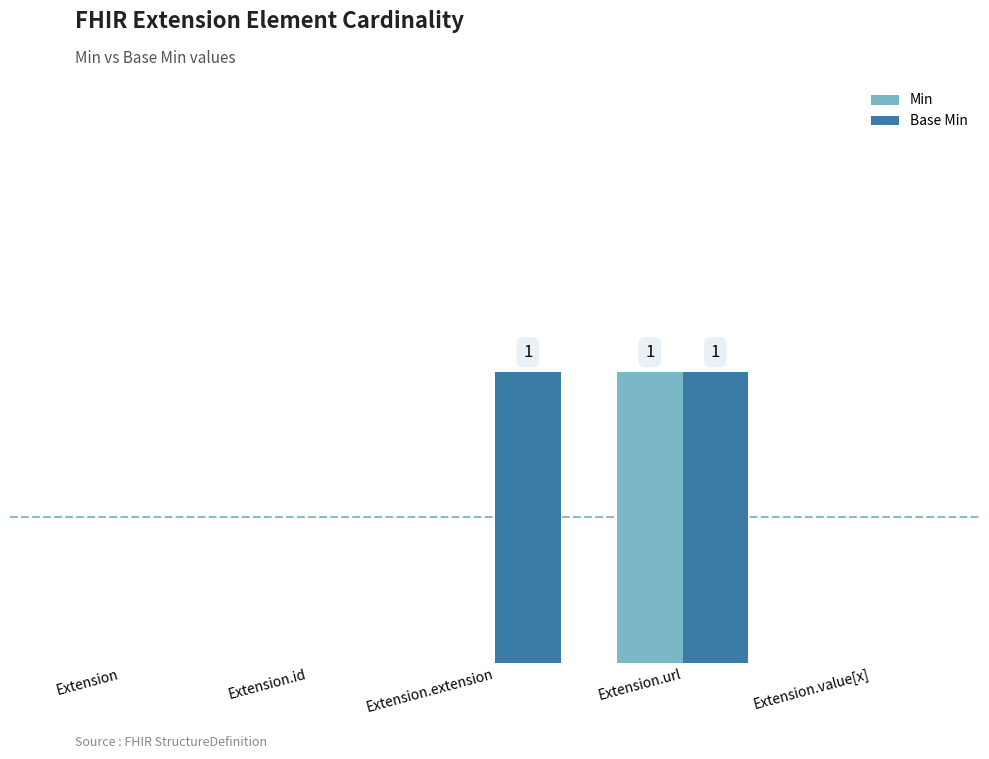

What are all the series names shown in the legend?

Min, Base Min